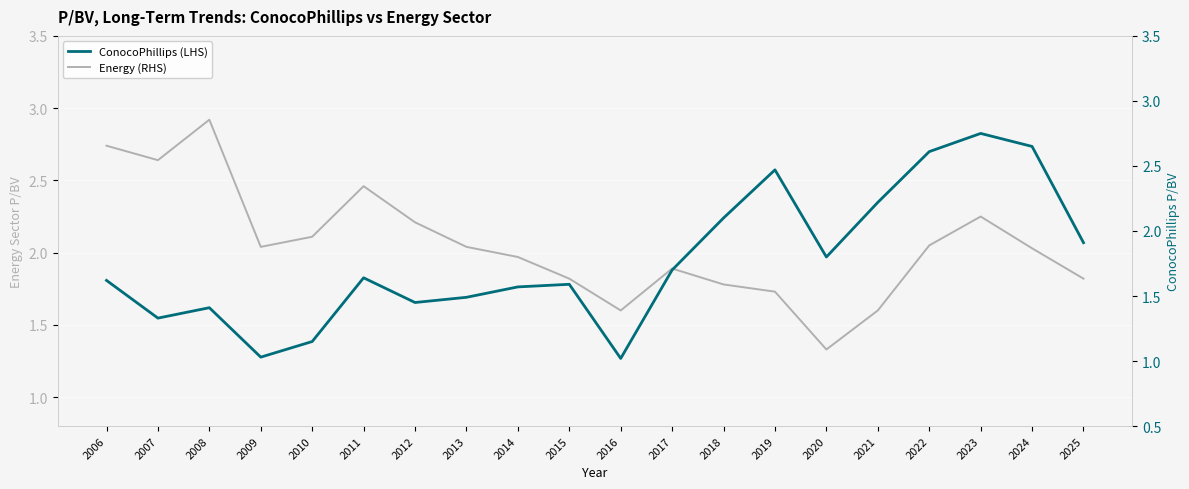

How many interior local peaks does the ConocoPhillips (LHS) series have?

5